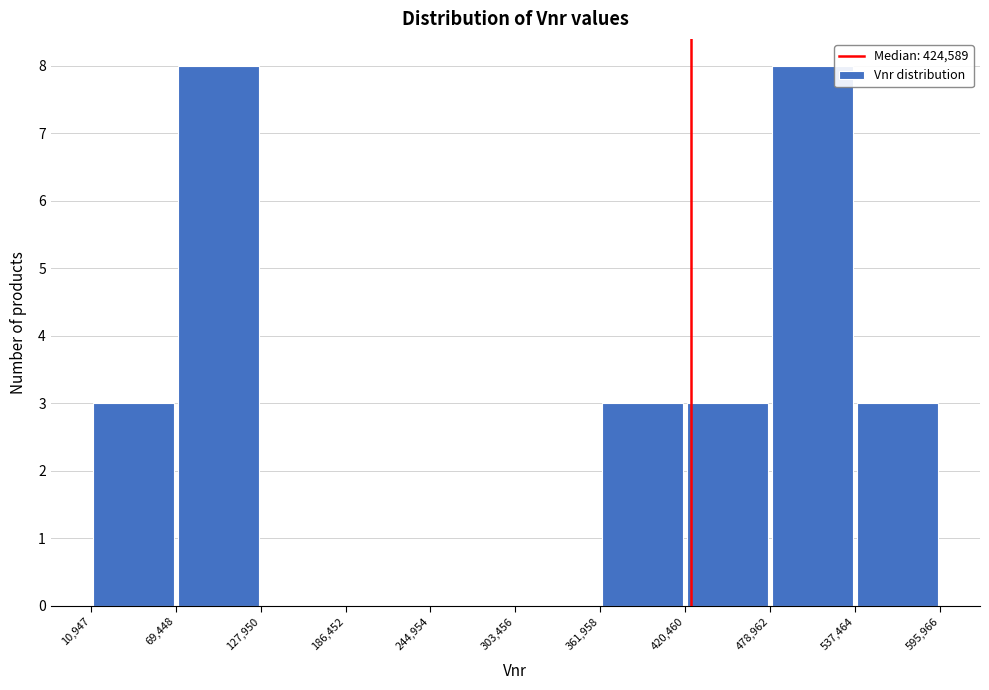

Reading left to right, list every bar in this chart as the range it spans on the x-axis followed by its height. The values are not printed on the chart, so give them approximately, as read against the axis.

10,947 to 69,448: 3
69,448 to 127,950: 8
127,950 to 186,452: 0
186,452 to 244,954: 0
244,954 to 303,456: 0
303,456 to 361,958: 0
361,958 to 420,460: 3
420,460 to 478,962: 3
478,962 to 537,464: 8
537,464 to 595,966: 3